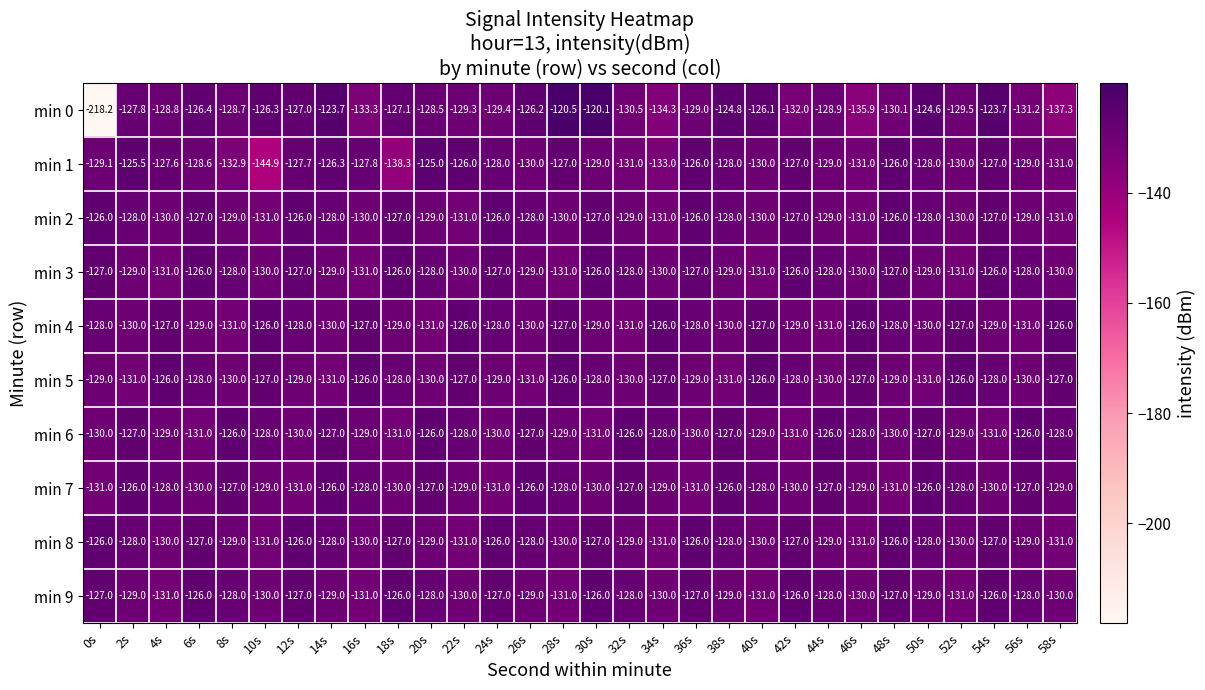

What is the sum of the min 8 values at 32s and 48s?

-255.0